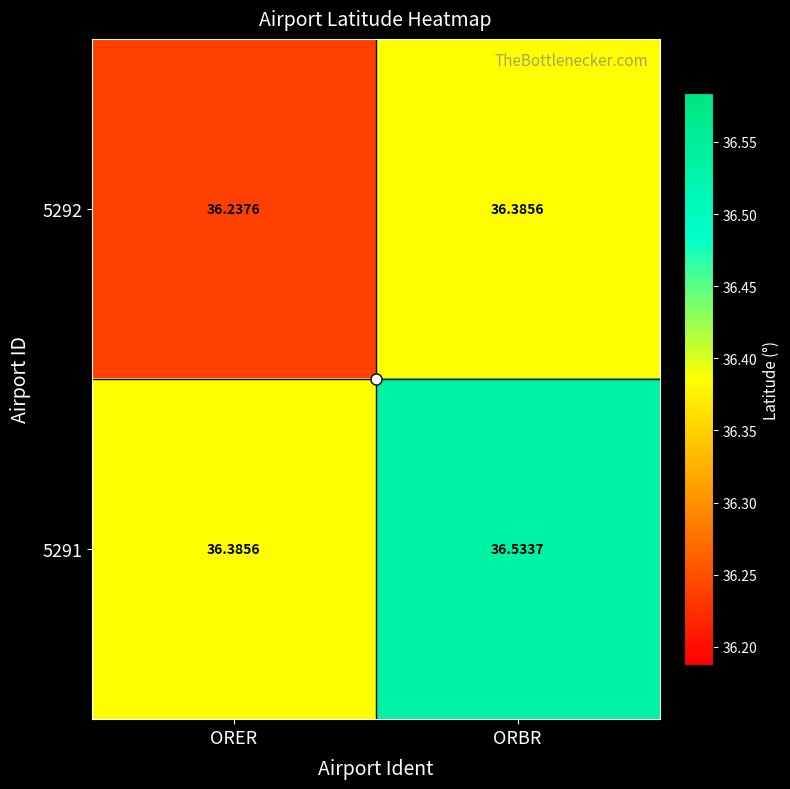

Rank the categories by 5292 value from lowest to highest.

ORER, ORBR